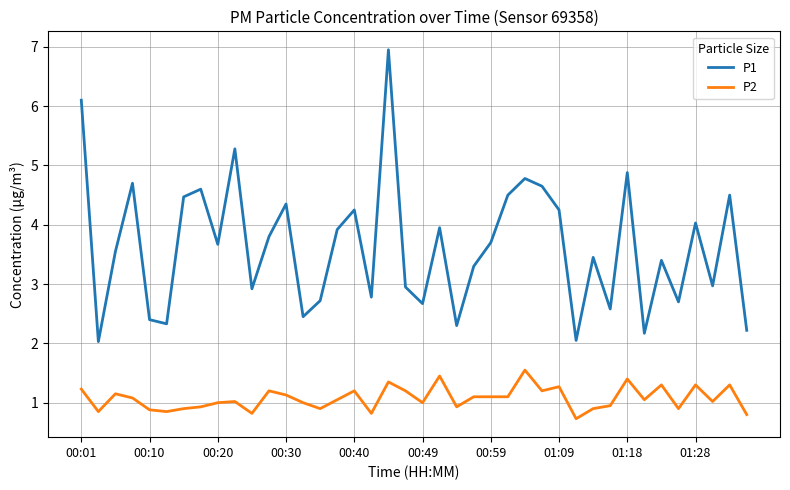

What is the smallest value displayed?

0.7